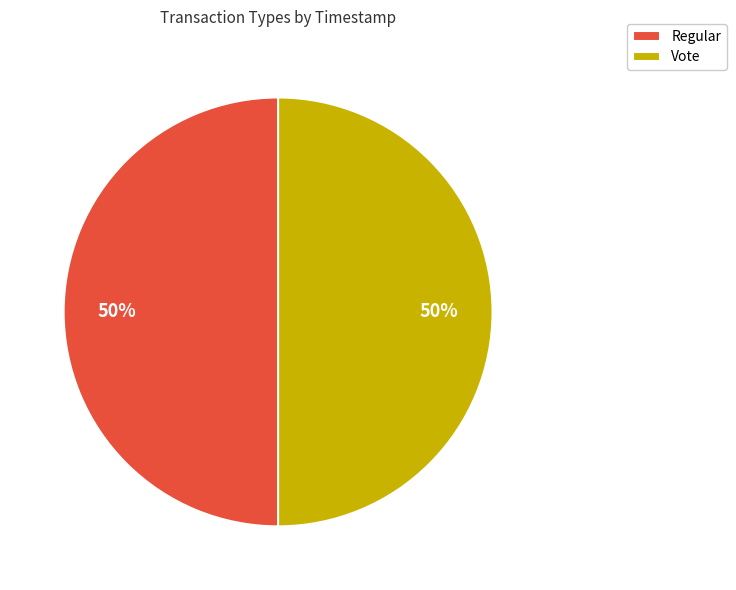

Is it true that Vote is 50% of the pie?

True